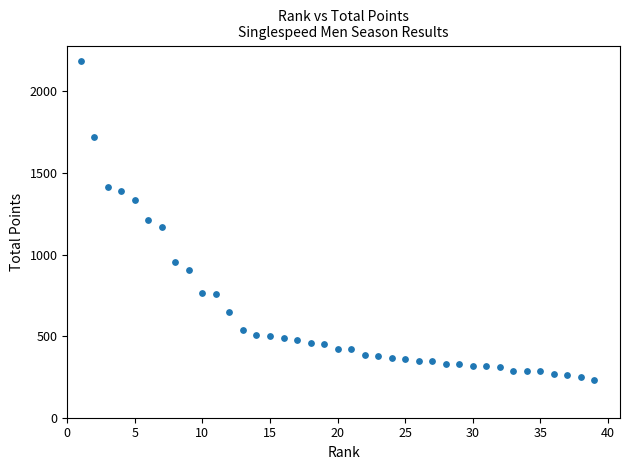

What is the range of Y values (max minus min)?

1950